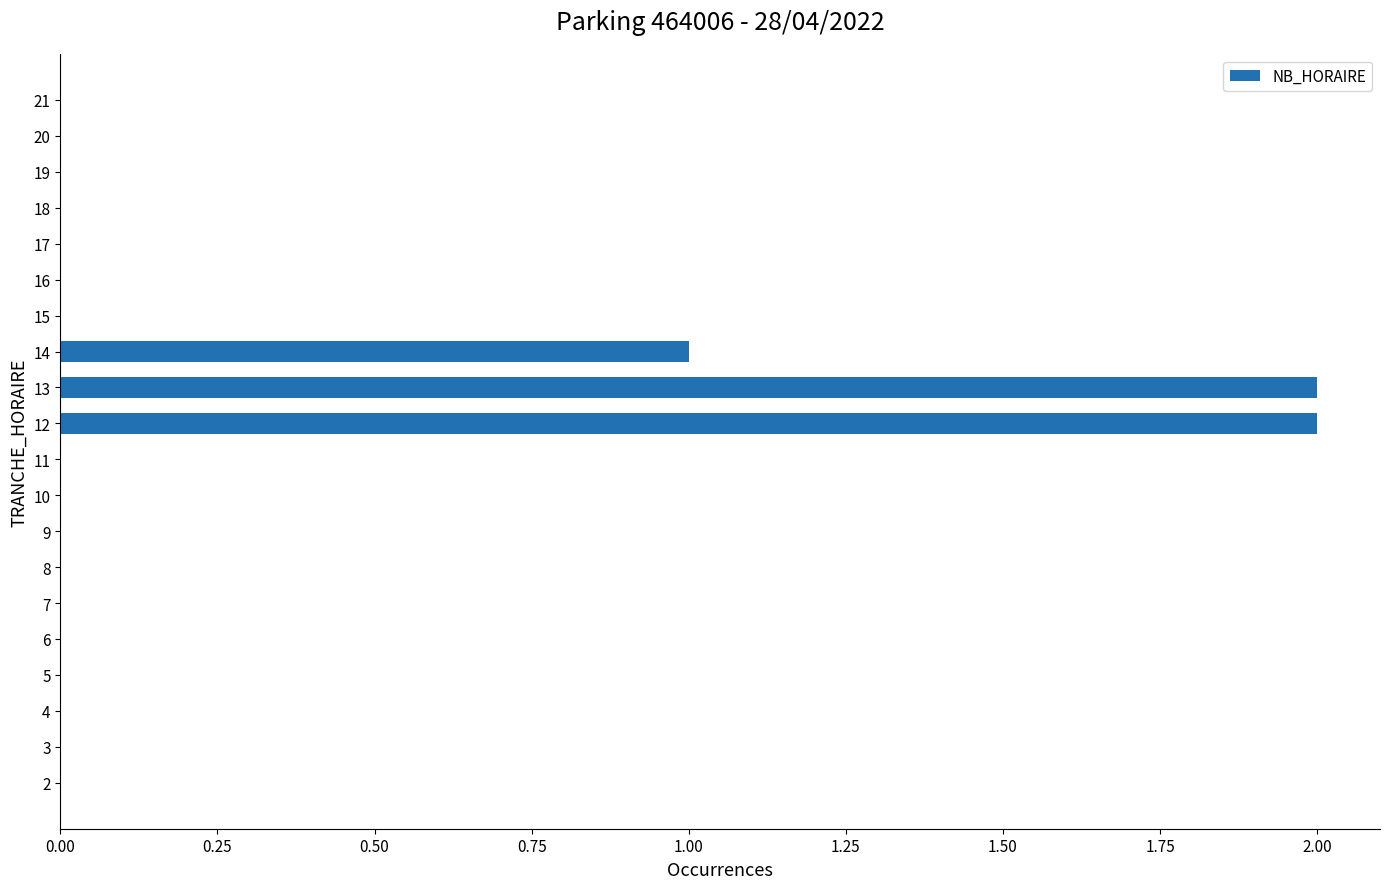

Does the chart contain stacked bars?

No